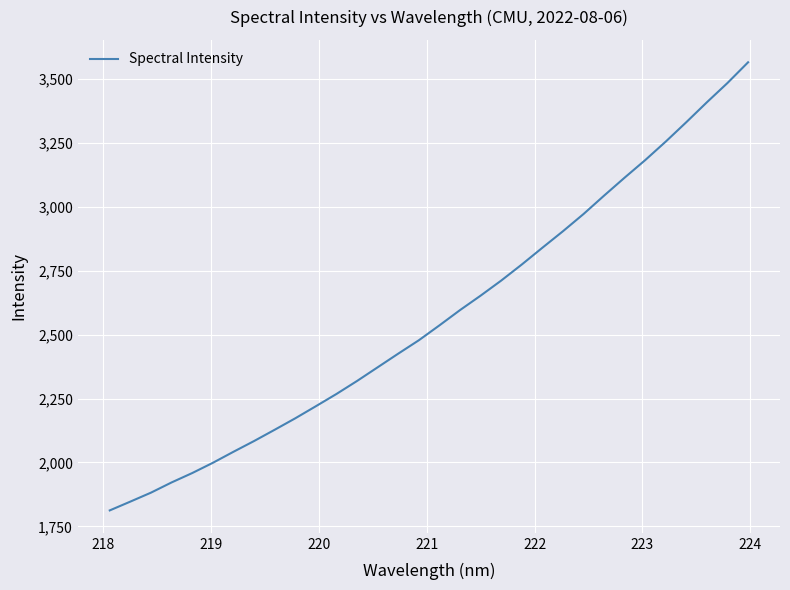

Does the chart have visible grid lines?

Yes